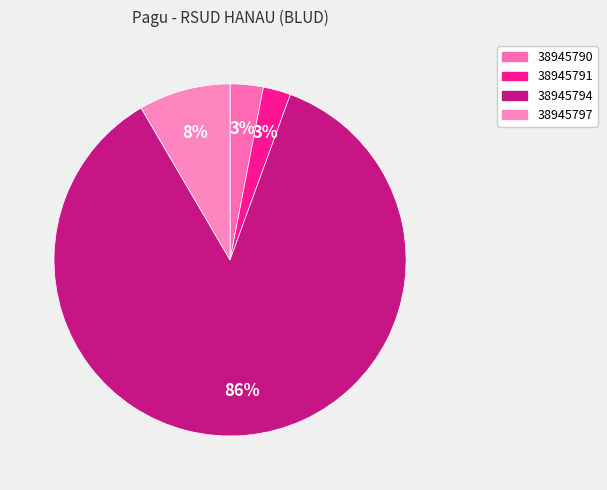

To the nearest percent, what percentage of the pie is 38945797?

8%